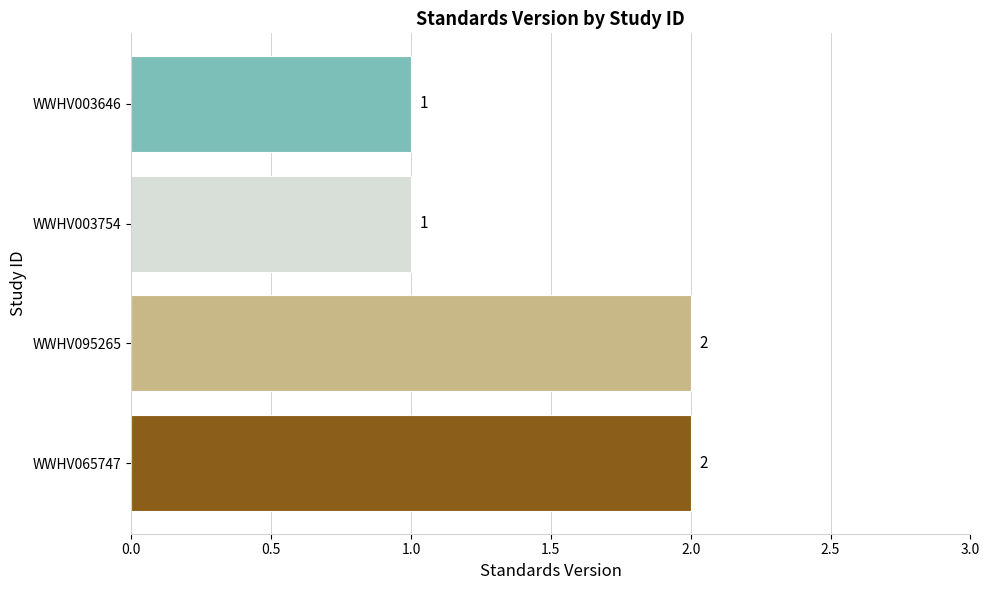

Reading bottom to top, what are all the values shown in this chart?

WWHV065747=2	WWHV095265=2	WWHV003754=1	WWHV003646=1